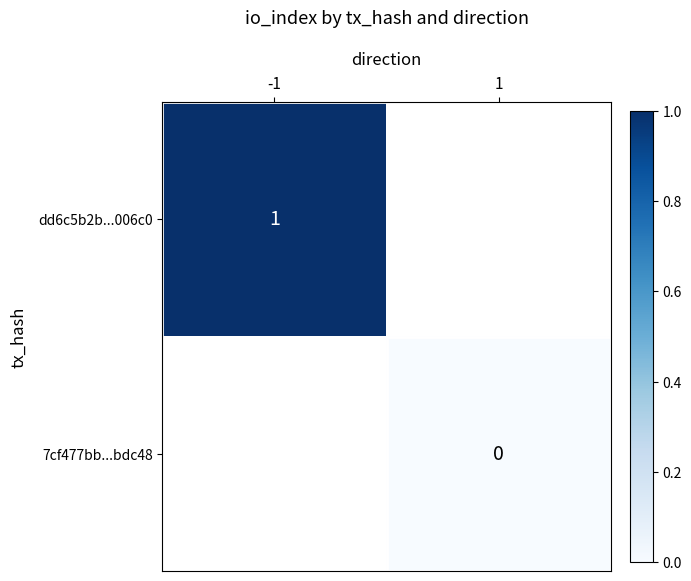

At which category does the chart reach its peak across all series?

-1